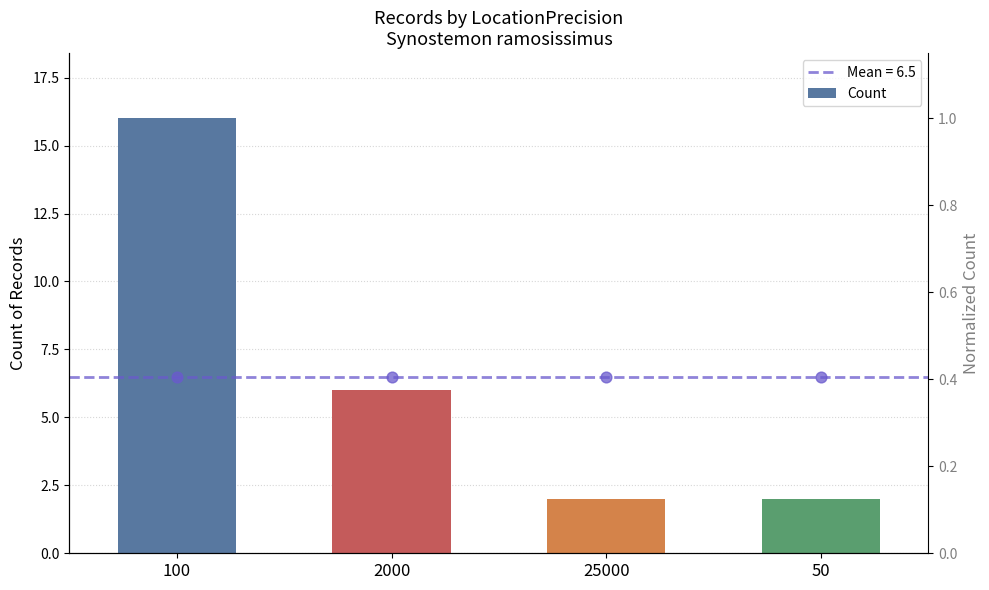

Which has a higher value, 50 or 100?

100